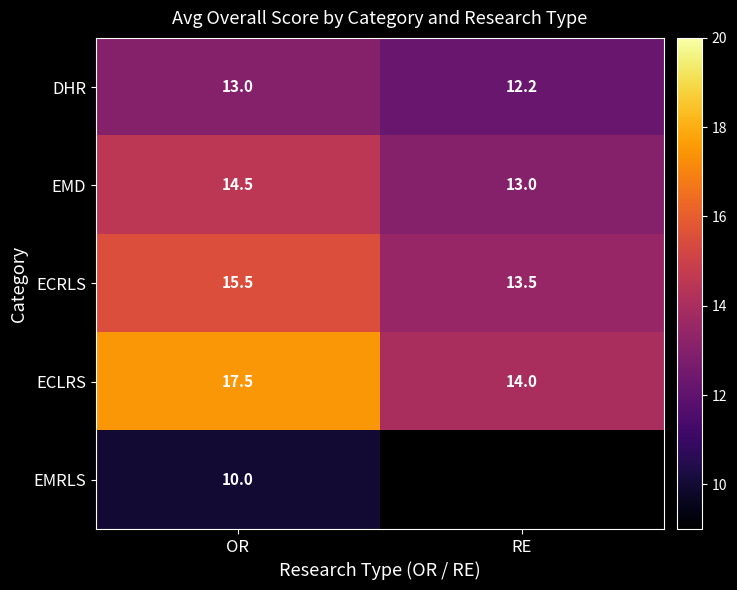

Rank the series at OR from highest to lowest value.

ECLRS, ECRLS, EMD, DHR, EMRLS